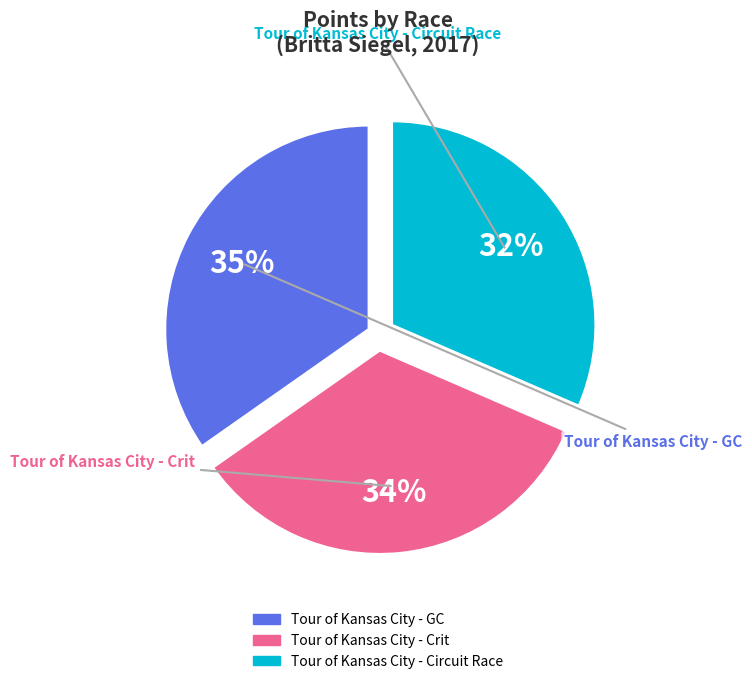

True or false: Tour of Kansas City - Circuit Race accounts for 32% of the total.

True